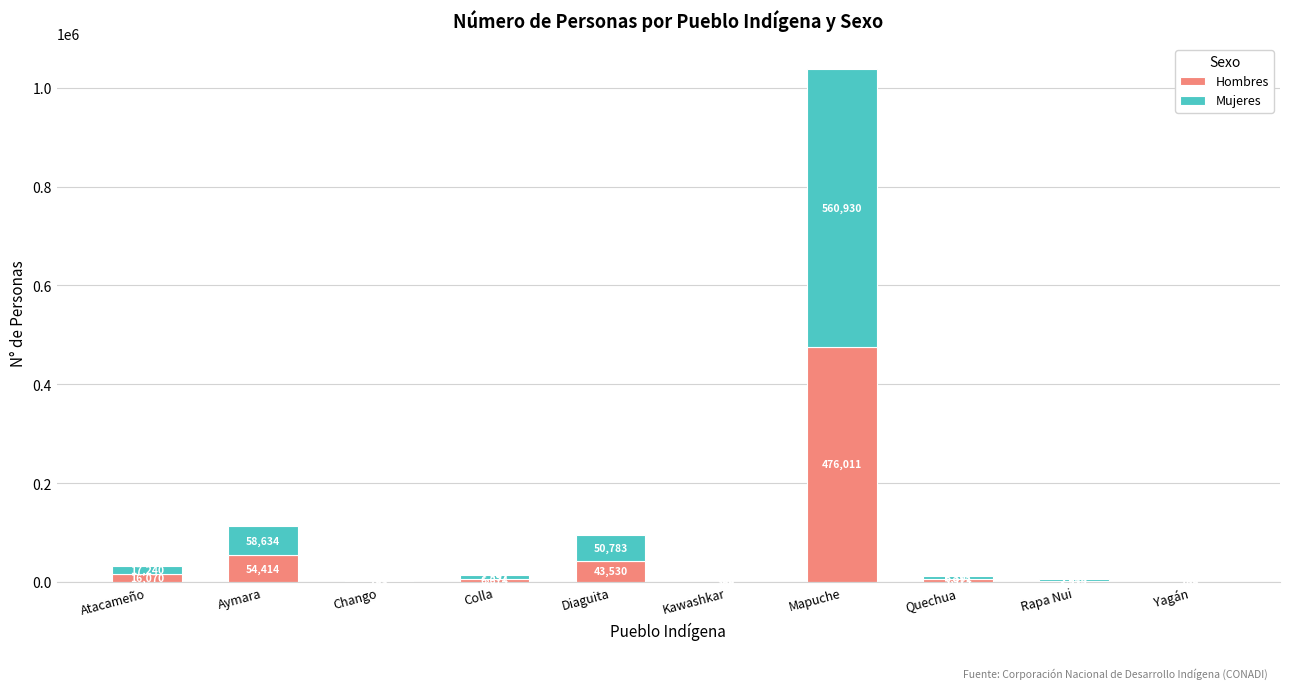

Where is Hombres nearest to the value 238059?

Aymara